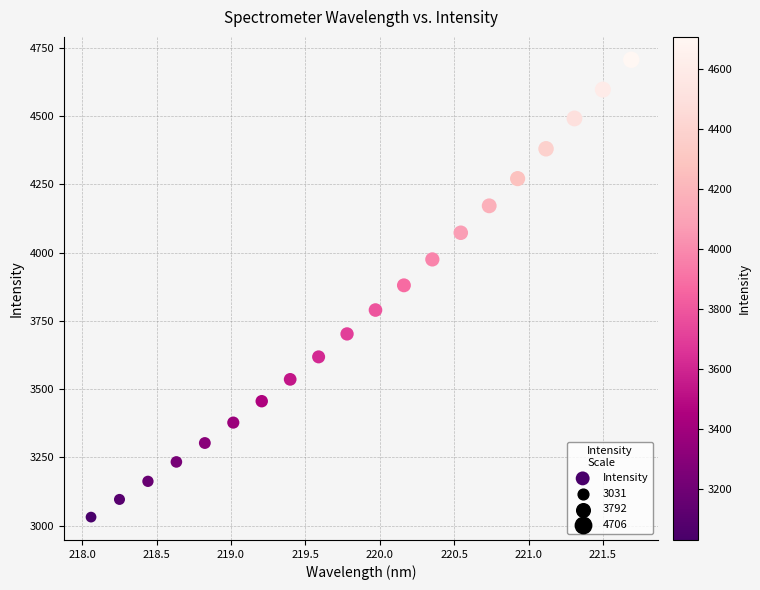

What is the range of Y values (max minus min)?

1674.9